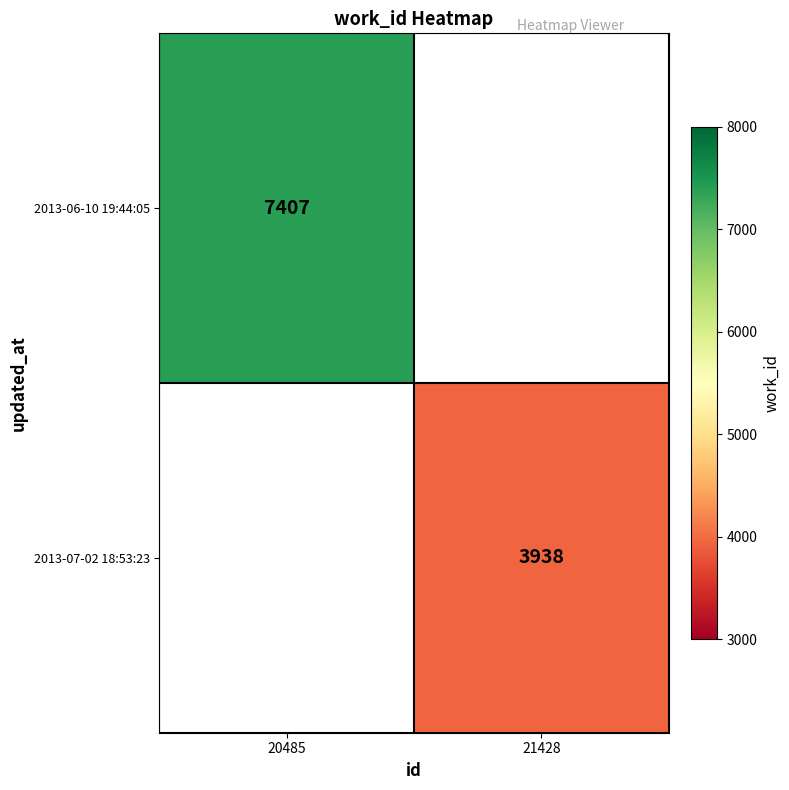

The 2013-06-10 19:44:05 series shows 4957 at 20485. True or false?

False